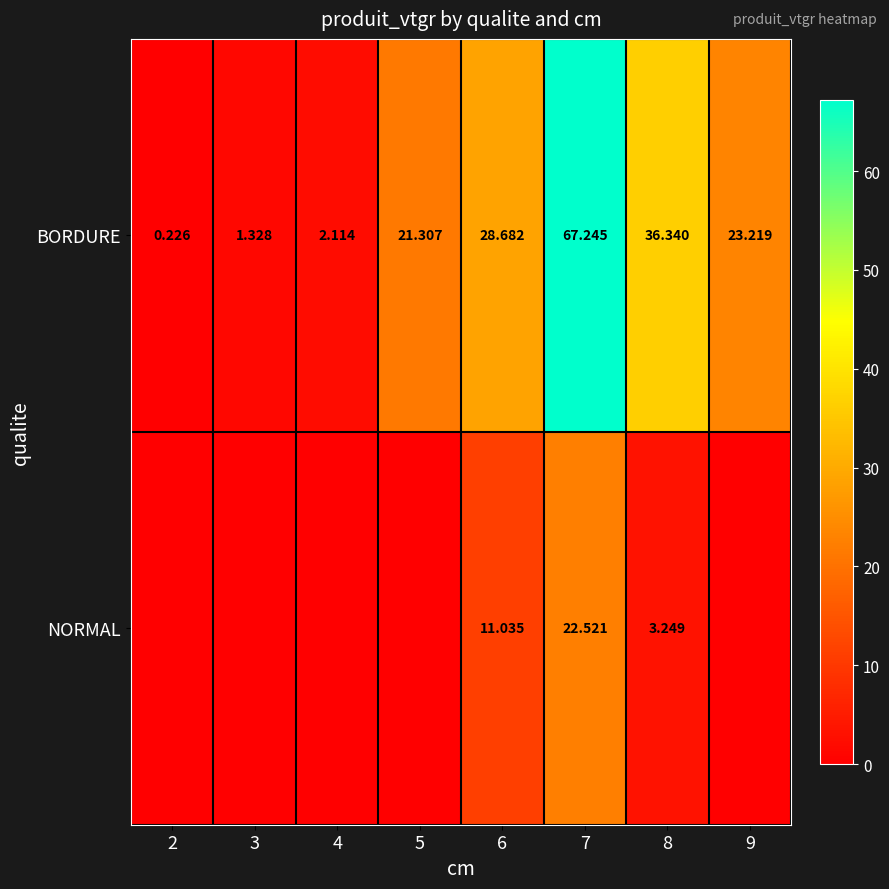

At 7, list the series in order from largest to smallest.

BORDURE, NORMAL